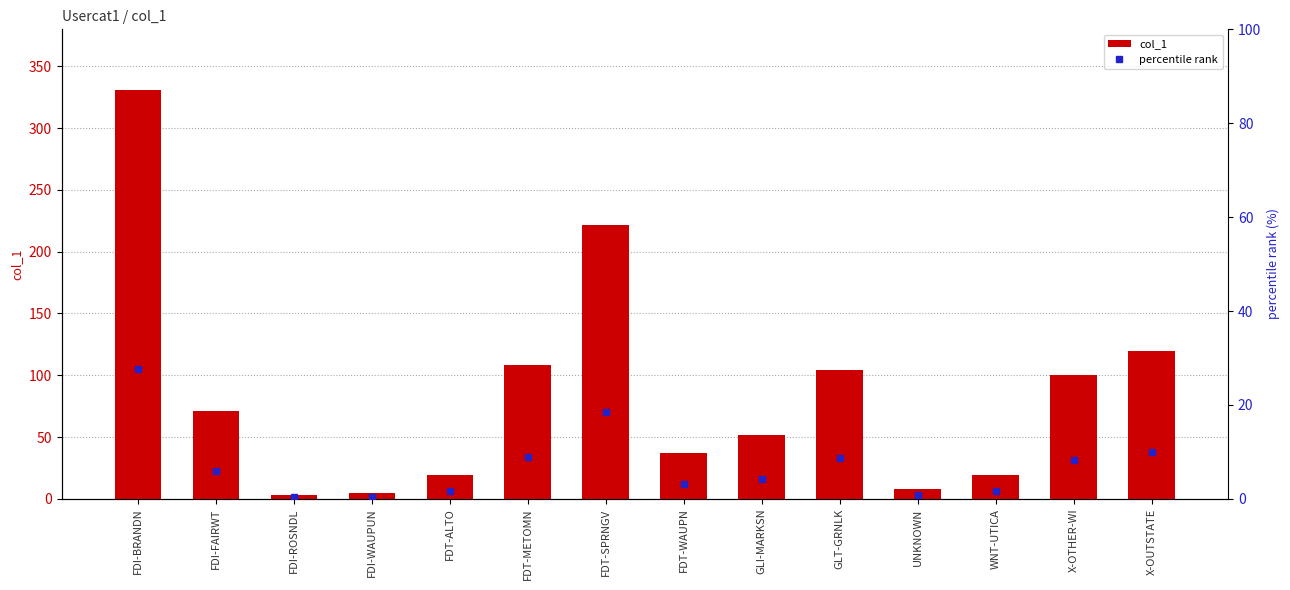

What is the maximum value for col_1?

331